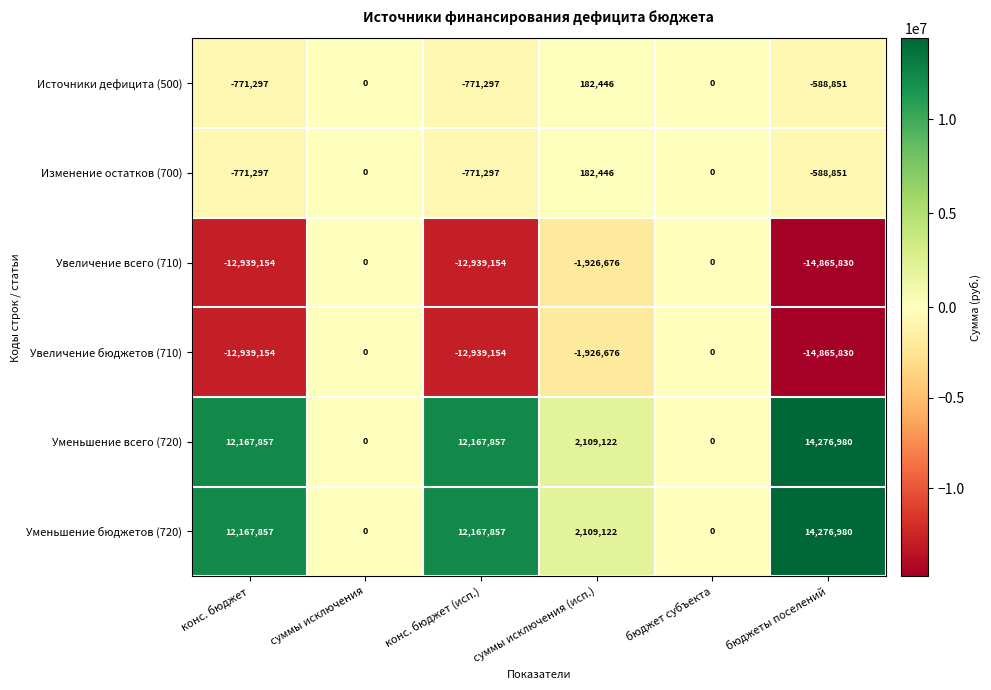

Count the Источники дефицита (500) values in the range -771297 to 0.

5